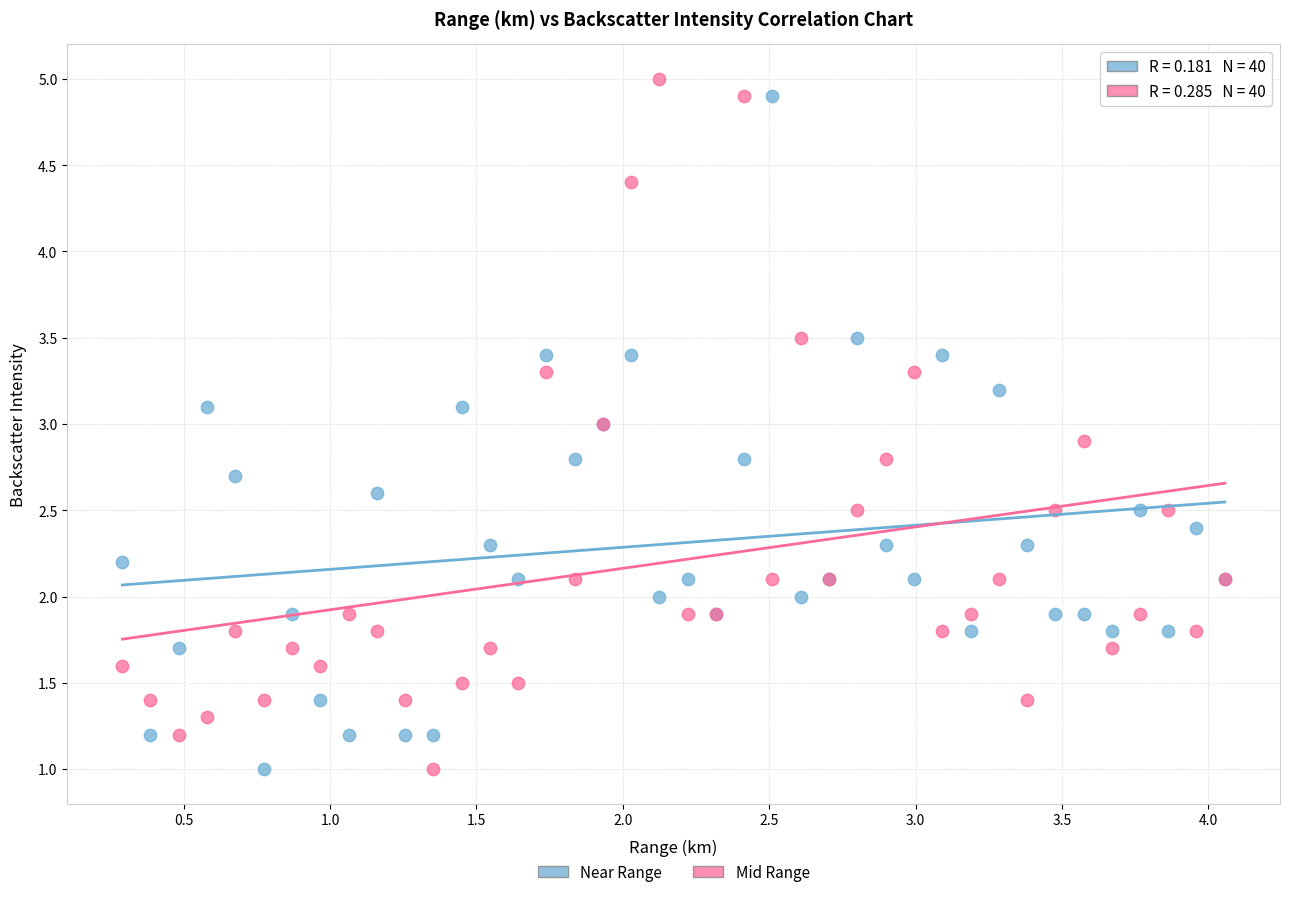

What is the X range (max minus min) for the scatter plot?

3.8